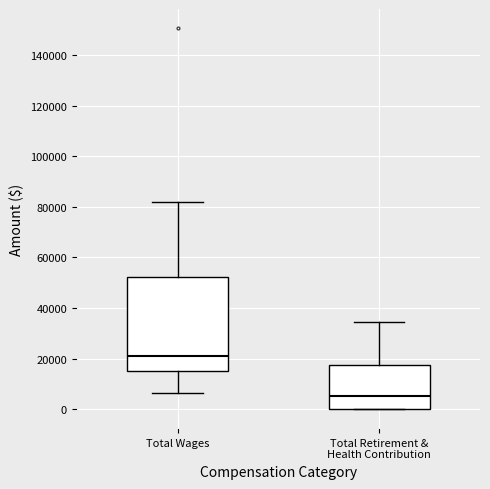

Which box's median line is the lowest?

Total Retirement & Health Contribution